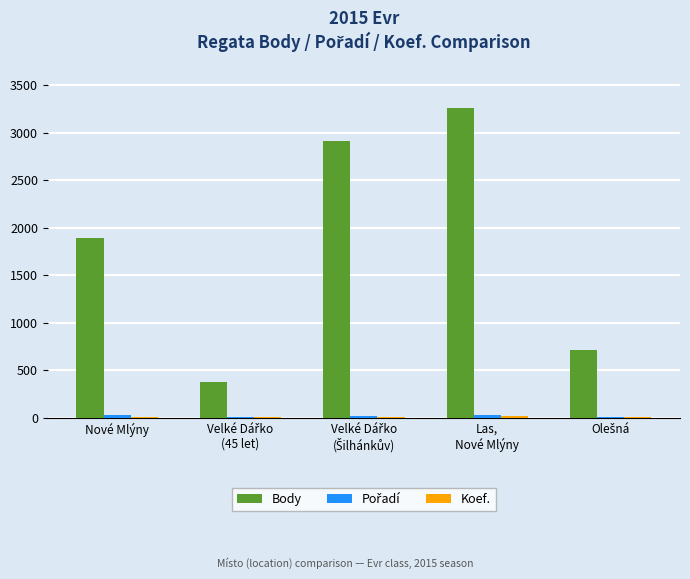

Where is Body nearest to the value 1817?

Nové Mlýny